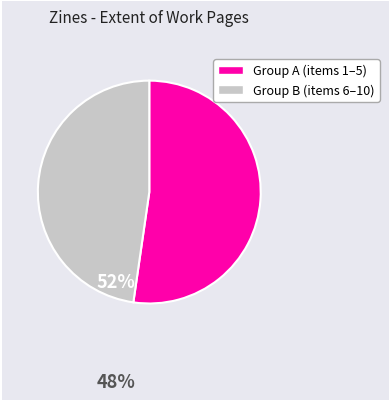

Is there any slice that represents more than half of the pie?

Yes